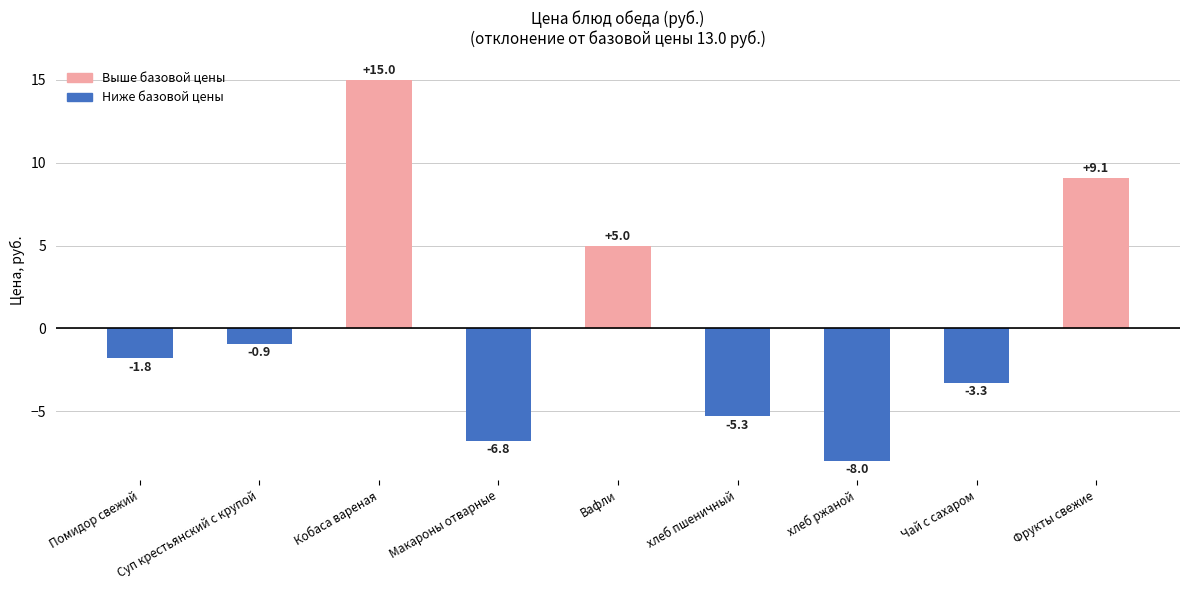

Is it true that the value at хлеб ржаной is -12.5?

False